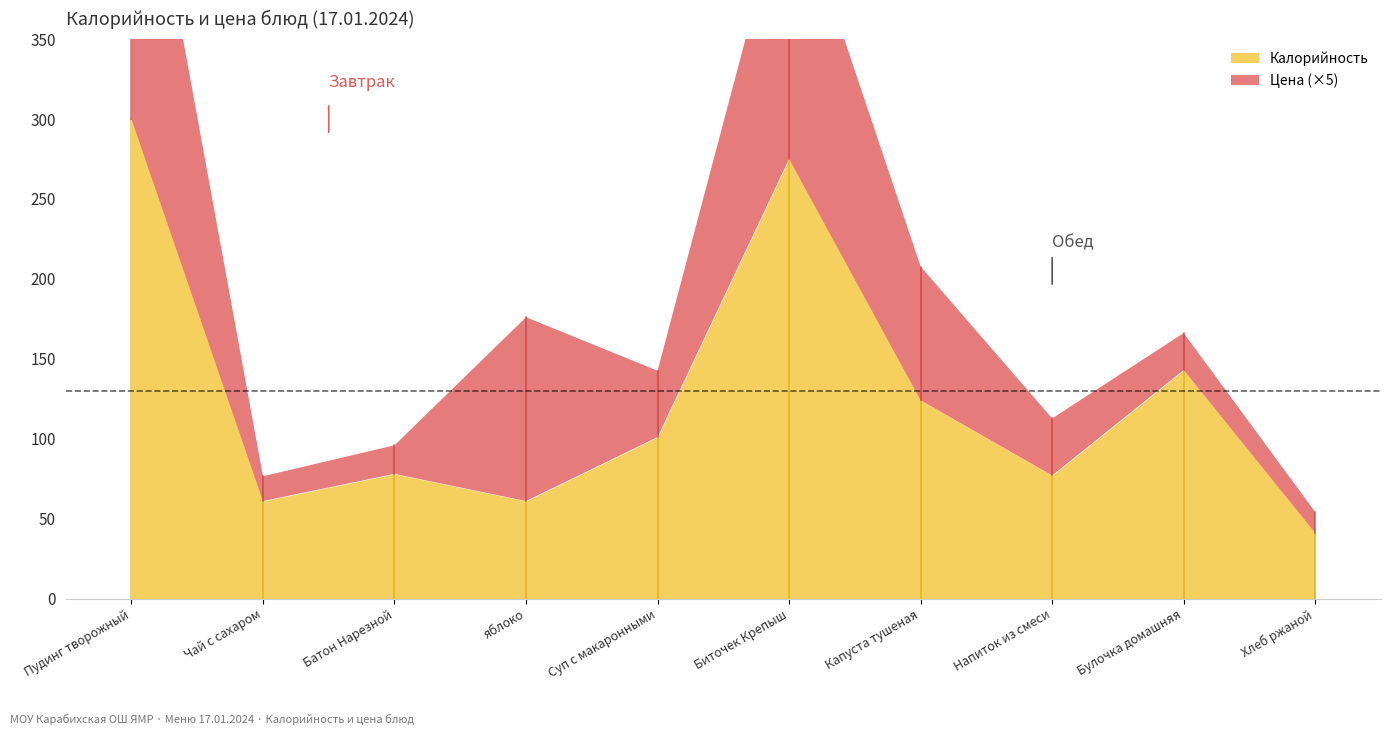

List the labels in order of Цена value, smallest first.

Хлеб ржаной, Чай с сахаром, Батон Нарезной, Булочка домашняя, Напиток из смеси, Суп с макаронными, Капуста тушеная, яблоко, Биточек Крепыш, Пудинг творожный